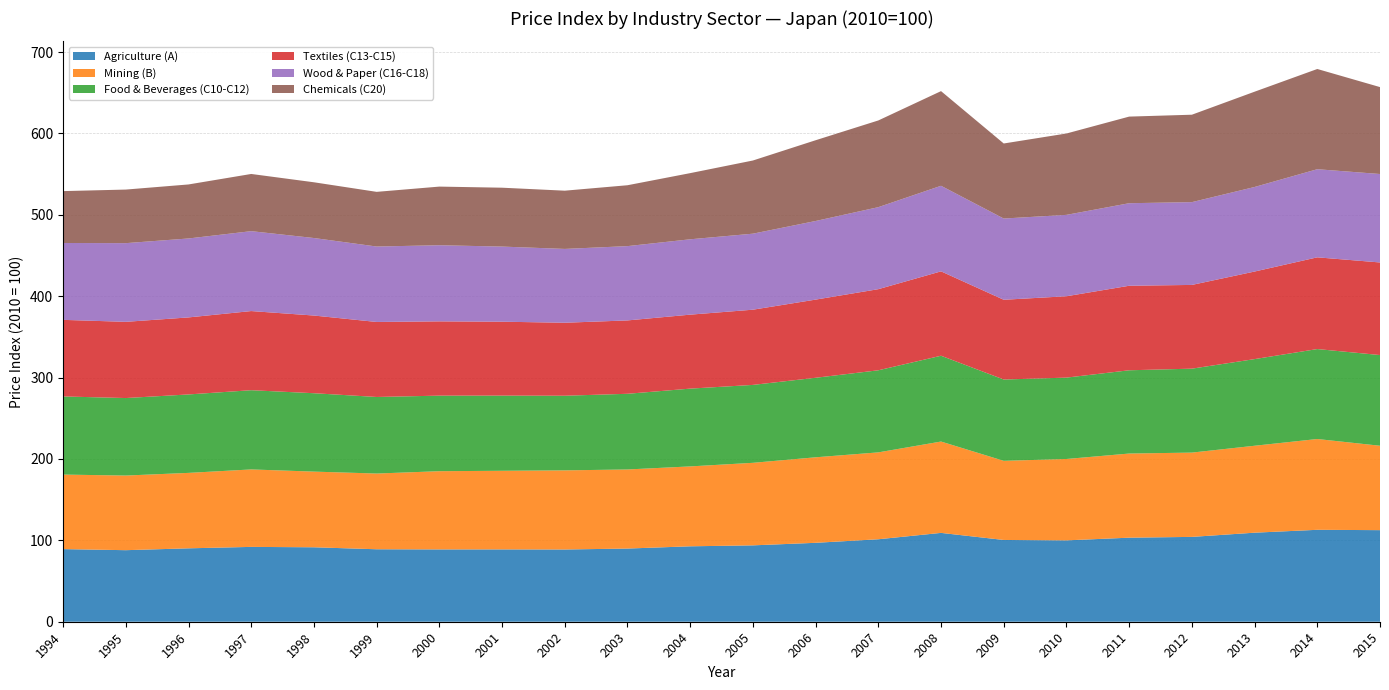

Reading left to right, list all the values displayed in this chart.

Agriculture (A): 89.2	87.9	90.2	92.0	91.5	89.1	88.9	88.9	88.8	89.9	92.7	93.9	97.0	101.3	109.2	100.5	100.0	103.3	104.3	109.4	113.0	112.5
Mining (B): 91.6	91.7	92.7	95.2	93.0	93.1	96.1	96.6	97.2	97.2	98.2	101.4	105.1	106.8	112.3	97.2	100.0	103.4	103.6	106.8	111.6	103.7
Food & Beverages (C10-C12): 96.0	95.2	96.4	97.4	96.3	94.1	92.8	92.4	91.7	93.0	95.6	95.8	97.7	100.9	105.4	99.9	100.0	102.3	103.2	106.5	110.5	111.5
Textiles (C13-C15): 94.1	93.7	94.7	97.3	95.5	92.2	91.3	90.8	89.7	90.2	90.9	92.4	96.1	99.7	103.7	98.0	100.0	103.9	102.9	107.6	112.7	113.8
Wood & Paper (C16-C18): 94.5	96.7	97.0	98.2	95.3	92.7	93.5	92.3	90.7	91.3	92.6	93.4	96.6	100.8	105.2	99.8	100.0	101.4	101.7	103.9	108.3	108.7
Chemicals (C20): 63.8	65.8	66.4	70.3	68.5	67.2	72.1	72.4	71.6	74.8	81.3	89.9	99.2	106.6	116.3	92.2	100.0	106.4	107.4	117.1	123.2	106.8